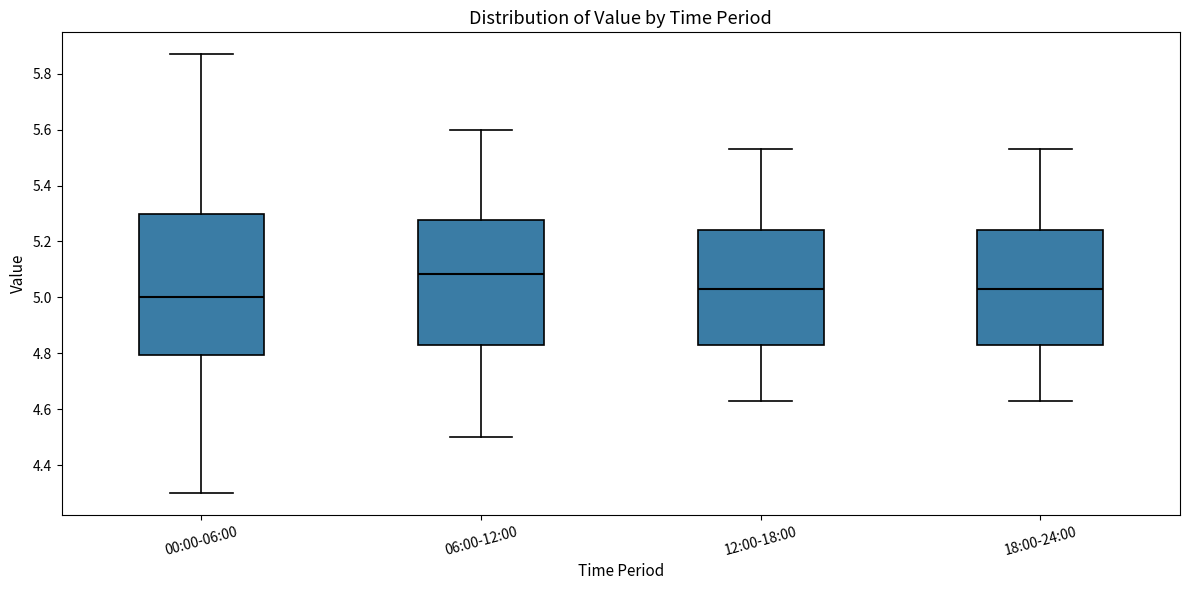

Where does the upper whisker of the box for 06:00-12:00 end on the y-axis? The values are not printed on the chart, so give them approximately, as read against the axis.

5.60